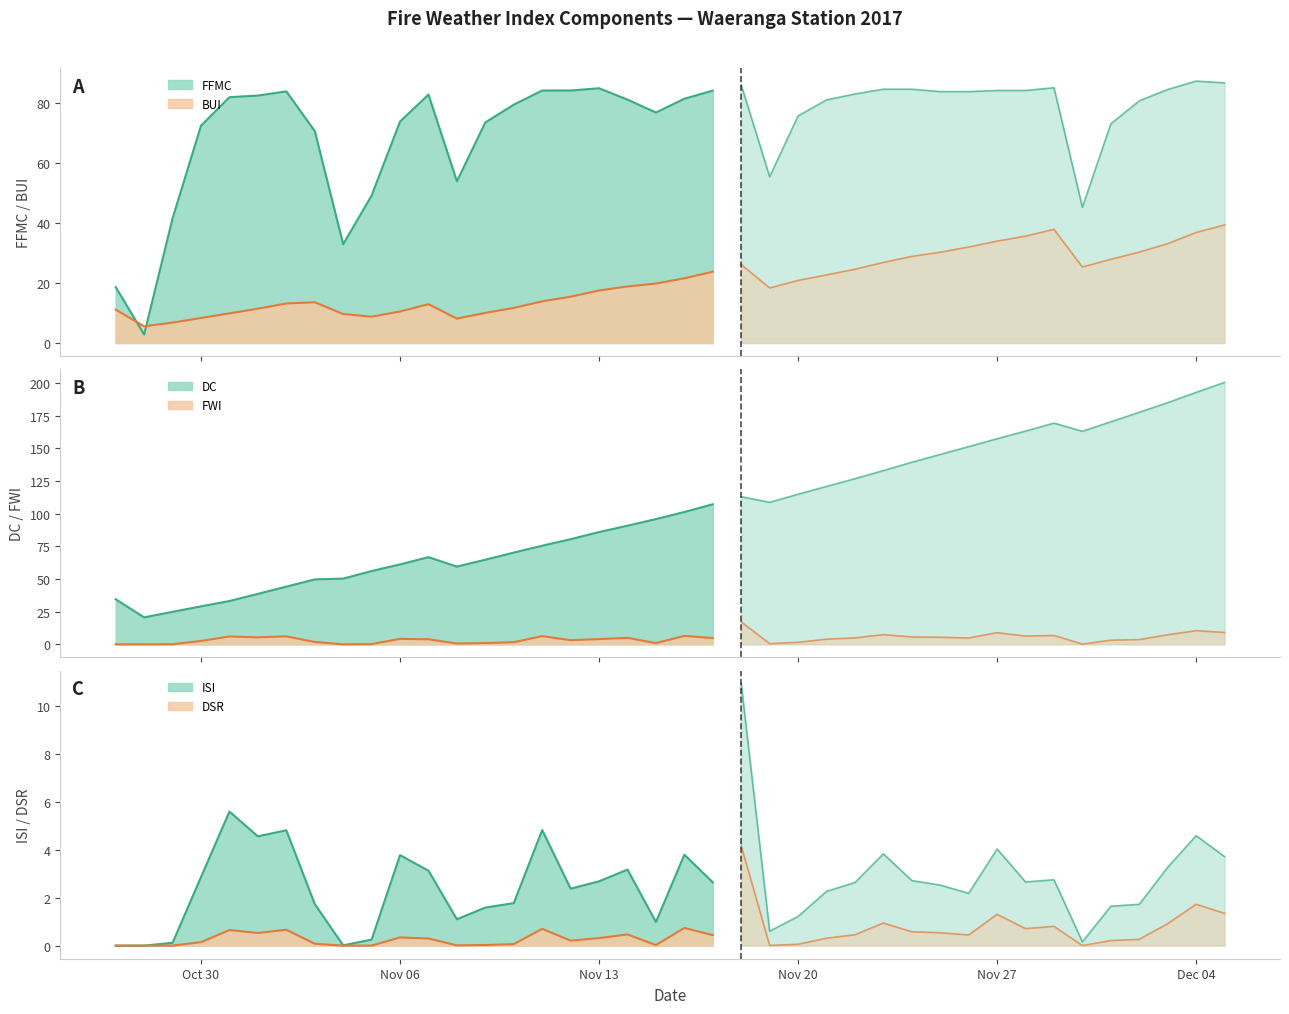

True or false: BUI and FWI cross at least once.

False